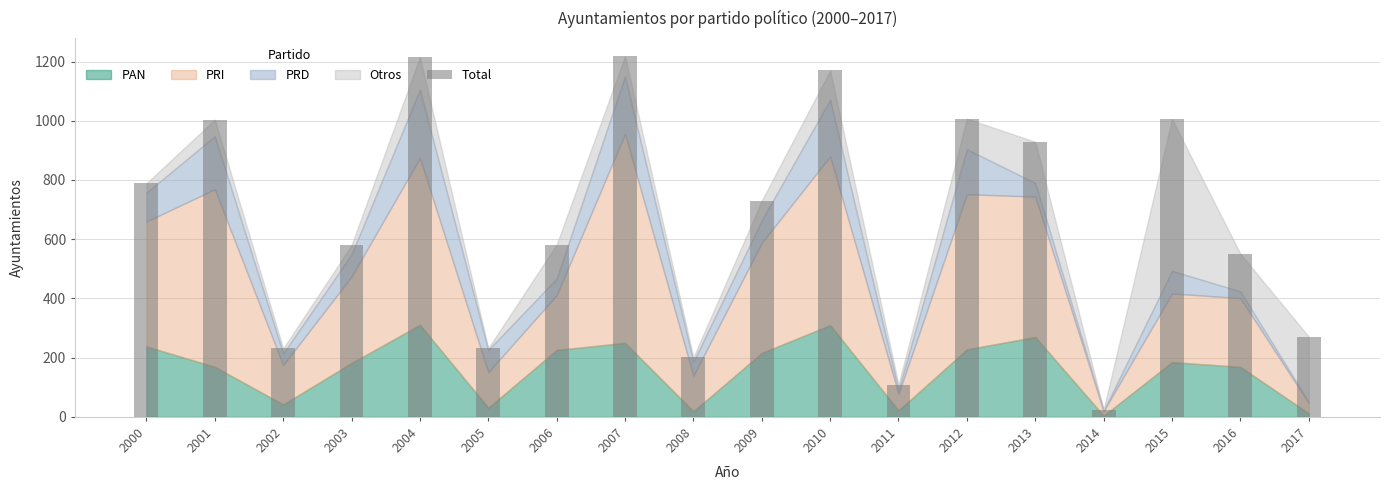

What is the smallest value displayed?

24